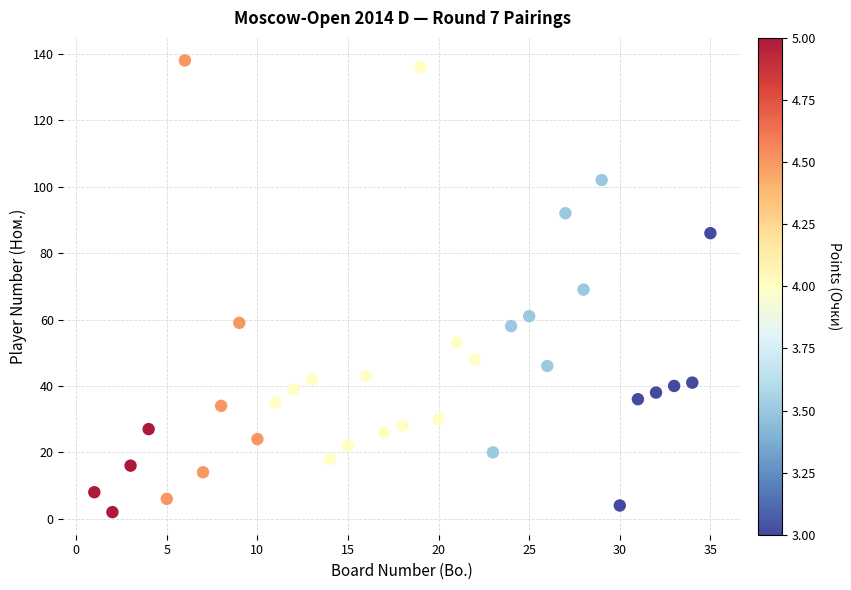

What is the range of X values (max minus min)?

34